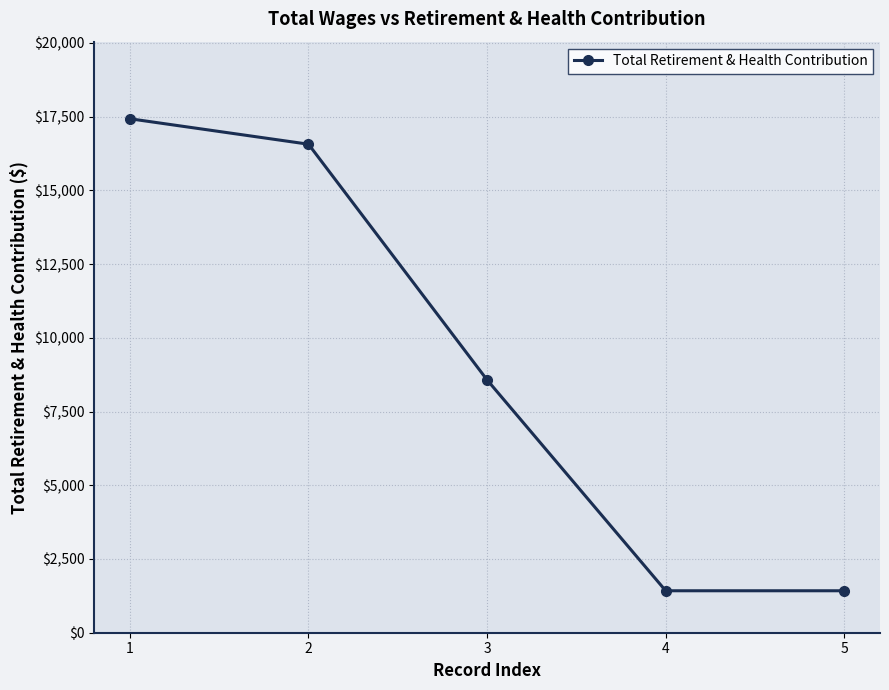

The chart shows a value of 5496 at 2. True or false?

False